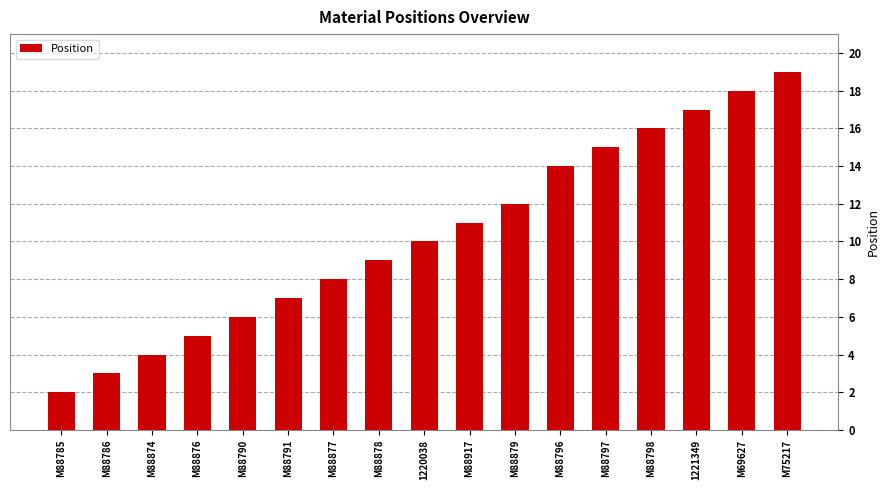

Which category has the lowest value across all series?

M88785